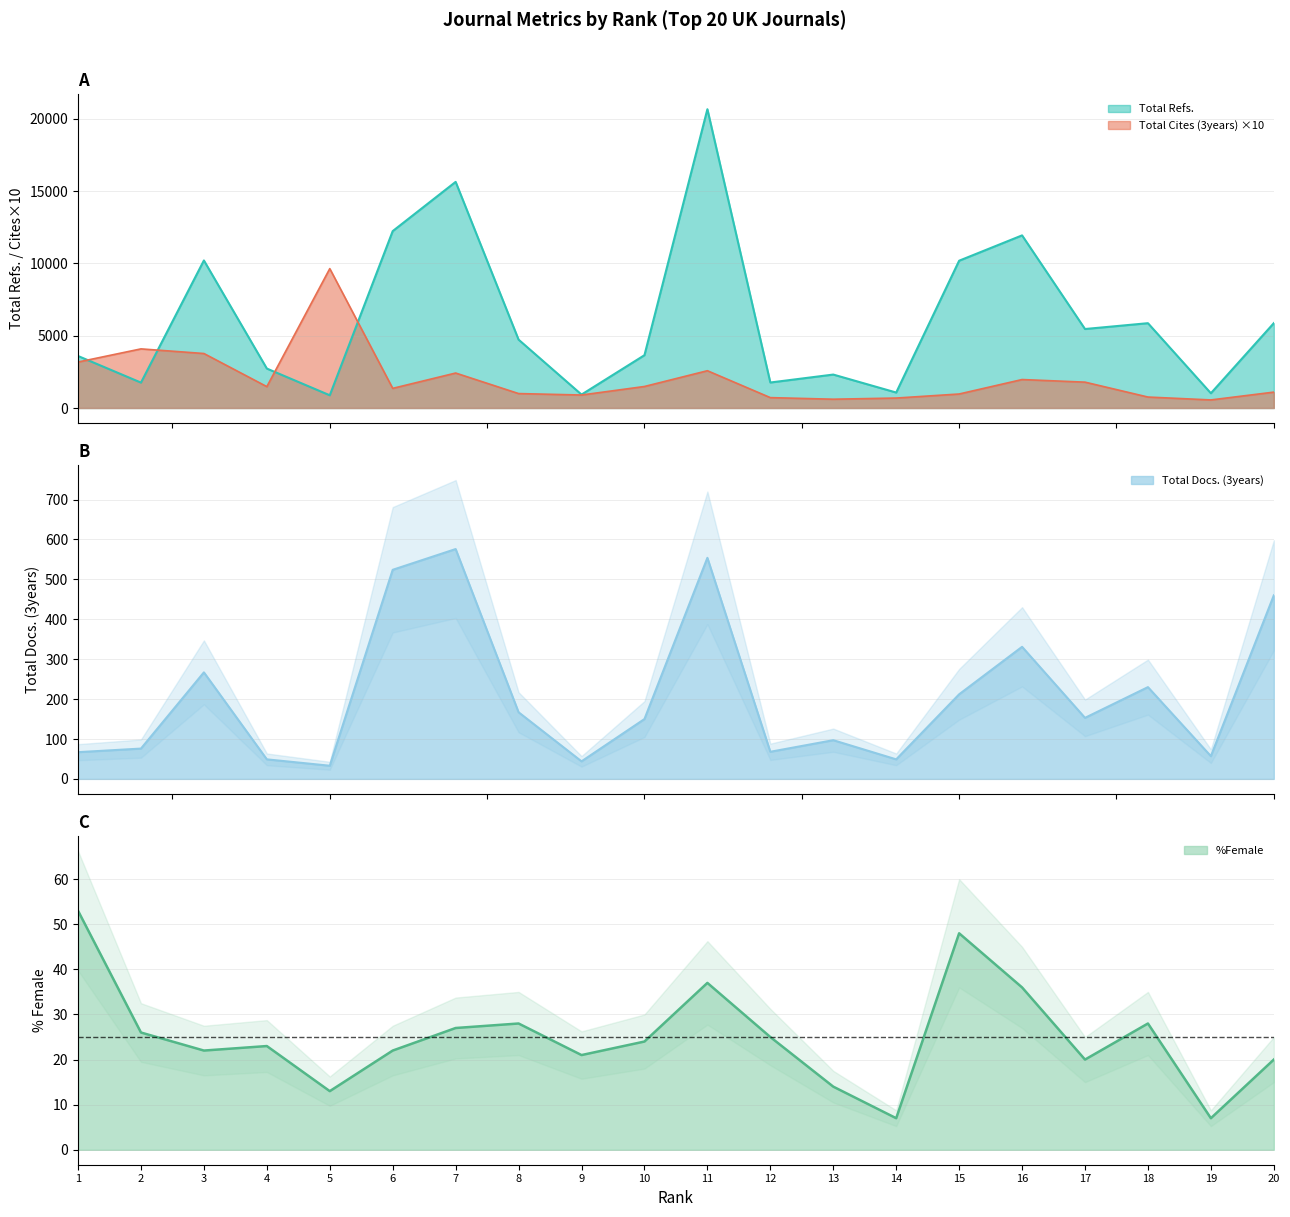

Between 9 and 14, which series saw the biggest shift?

Total Cites (3years)